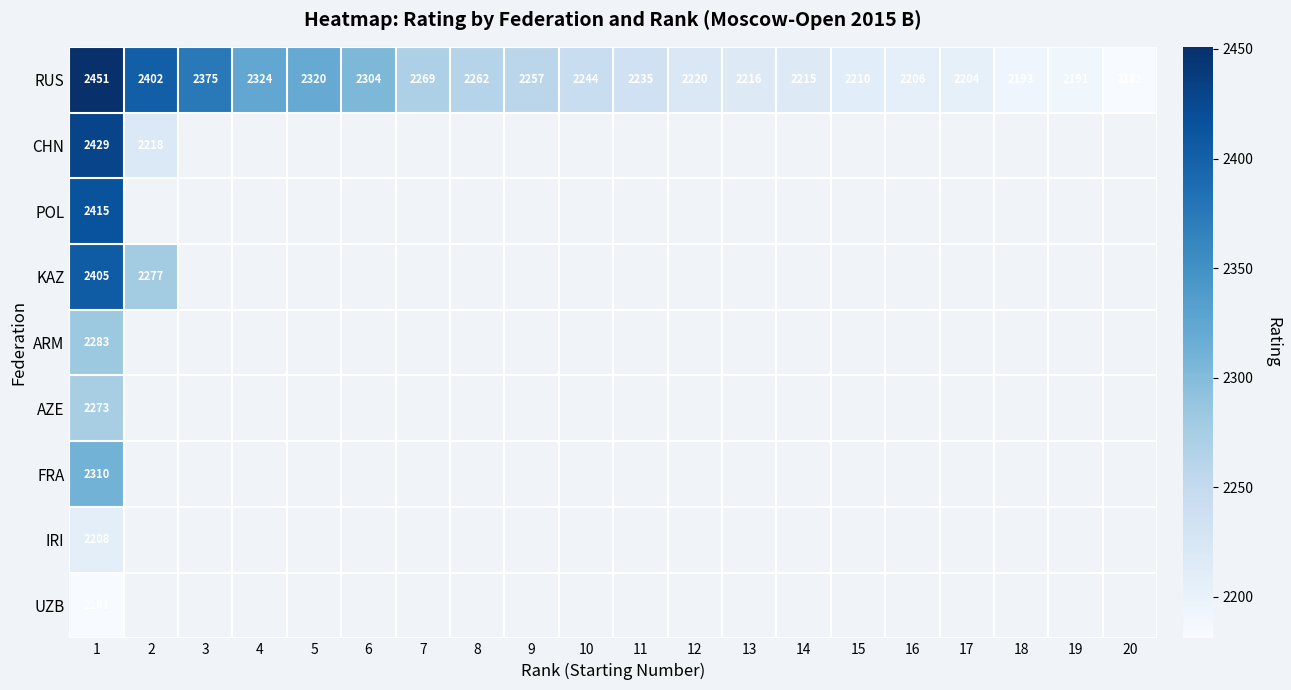

What is the sum of the RUS values at 17 and 13?

4420.0